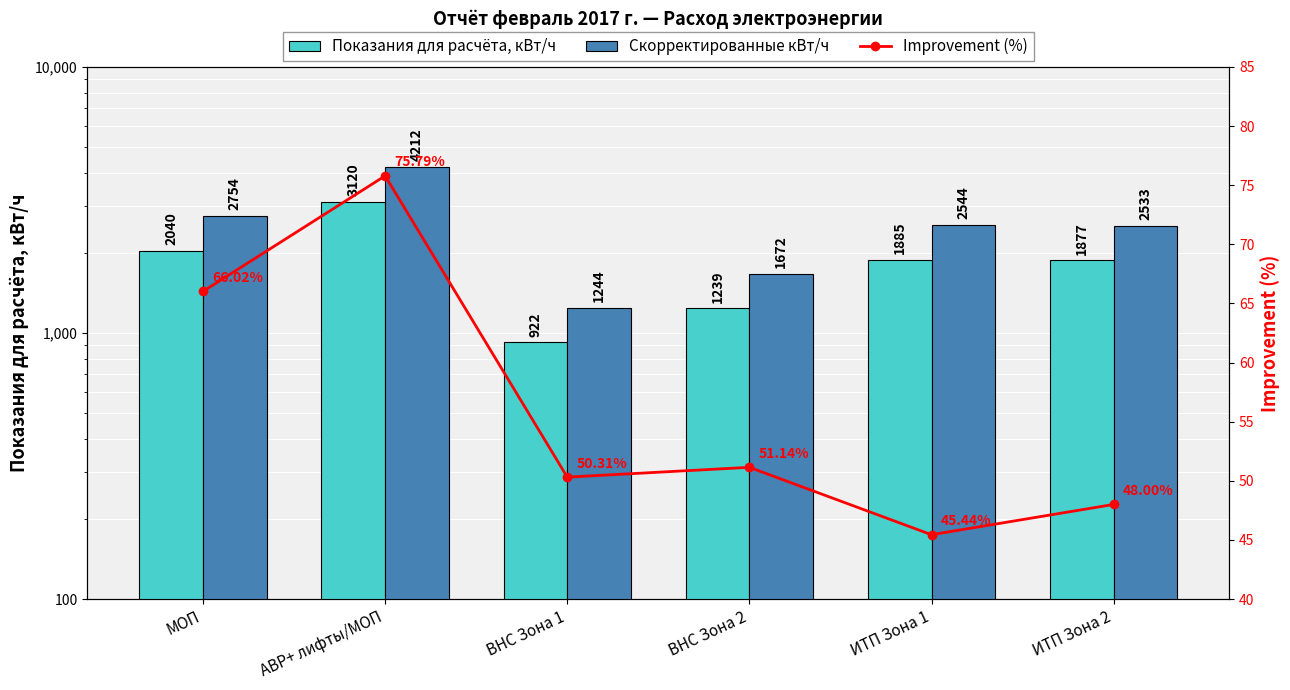

What are all the series names shown in the legend?

Показания для расчёта, кВт/ч, Скорректированные кВт/ч, Improvement (%)